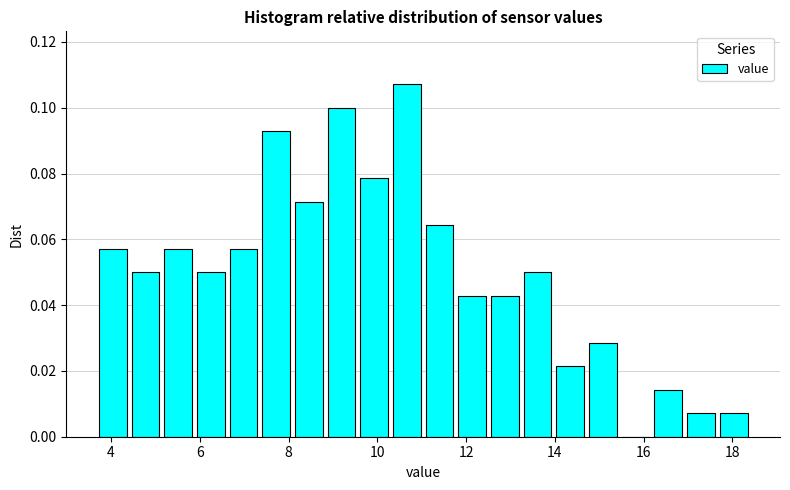

Around what value on the x-axis is the tallest bar? Give the approximate position of its centre, as read against the axis.

10.6